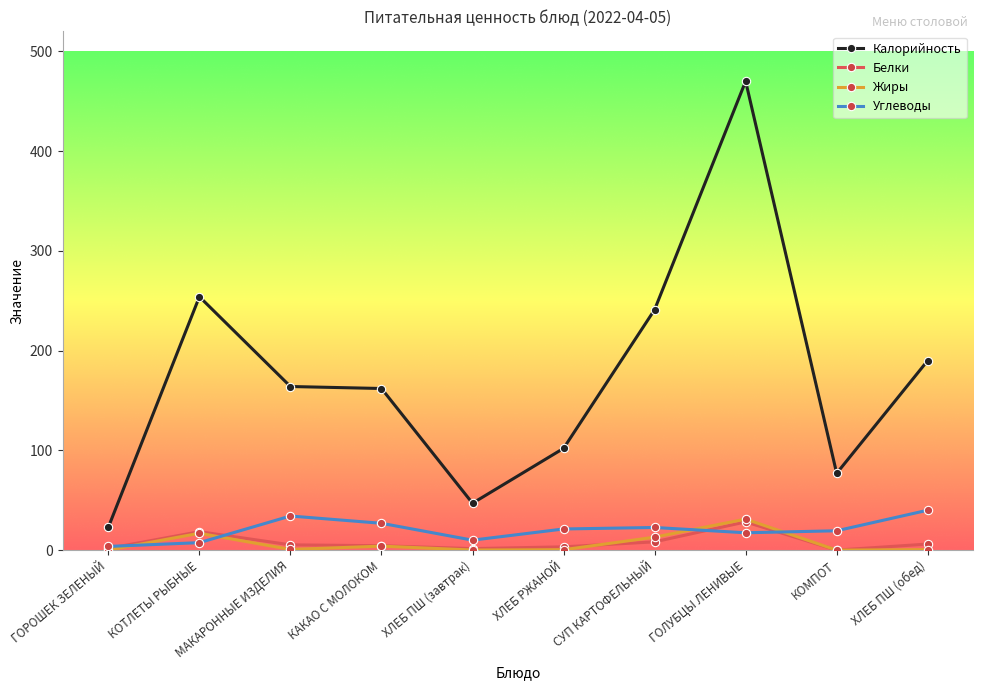

At which category is the sum across all series the highest?

ГОЛУБЦЫ ЛЕНИВЫЕ